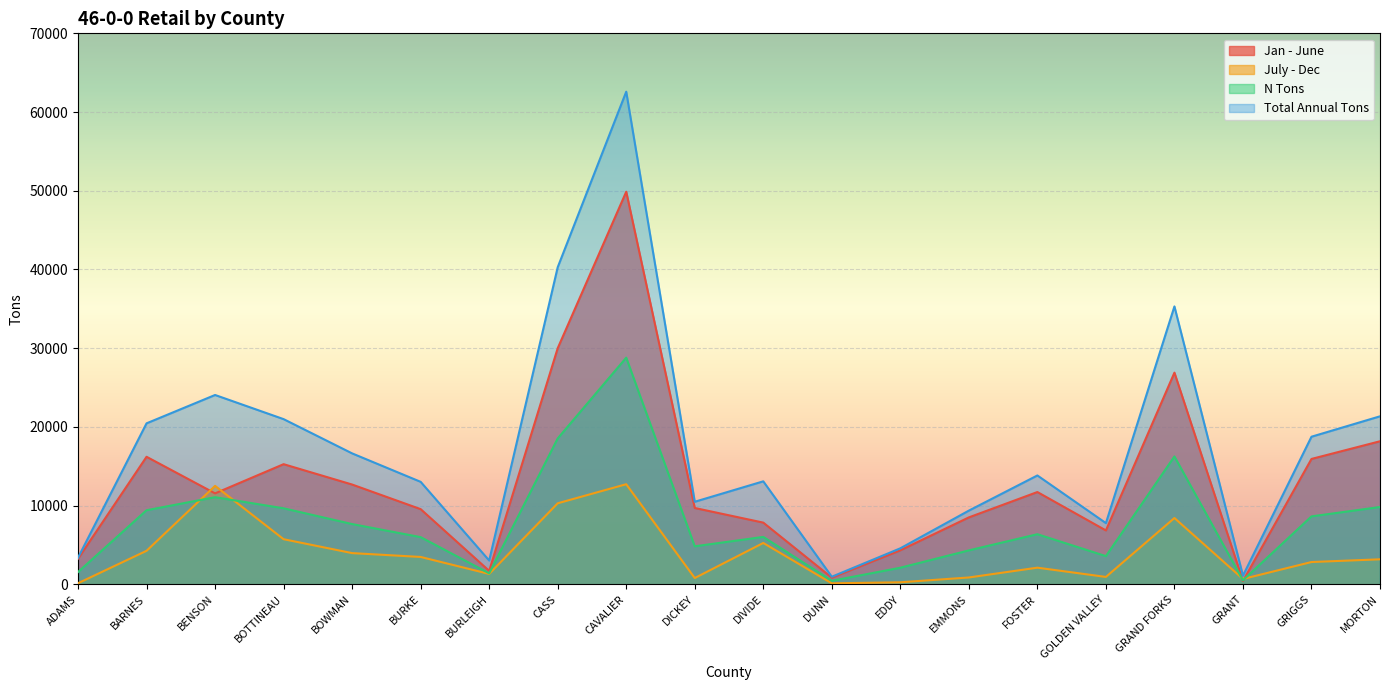

Reading right to left, transcribe all the data shown in this chart.

Jan - June: 18168.7	15921.5	422.5	26886.0	6837.7	11716.6	8495.3	4316.3	837.5	7831.4	9691.3	49874.1	29990.9	1702.0	9543.1	12669.5	15256.5	11547.2	16195.9	3242.4
July - Dec: 3169.8	2824.1	672.1	8416.6	930.9	2106.9	861.9	249.9	118.2	5246.0	791.0	12711.0	10287.9	1312.9	3469.6	3958.0	5723.2	12501.2	4251.1	130.3
N Tons: 9815.7	8623.0	503.5	16239.2	3573.6	6358.8	4304.3	2100.5	439.6	6015.6	4821.9	28789.2	18528.2	1386.8	5985.9	7648.7	9650.7	11062.3	9405.6	1551.5
Total Annual Tons: 21338.5	18745.6	1094.6	35302.6	7768.6	13823.4	9357.1	4566.2	955.7	13077.5	10482.3	62585.1	40278.8	3014.9	13012.8	16627.5	20979.7	24048.4	20447.0	3372.8